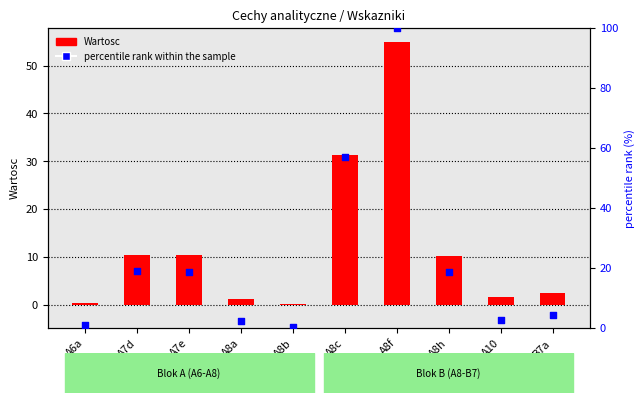

Which series has the largest total across all categories?

percentile rank within the sample